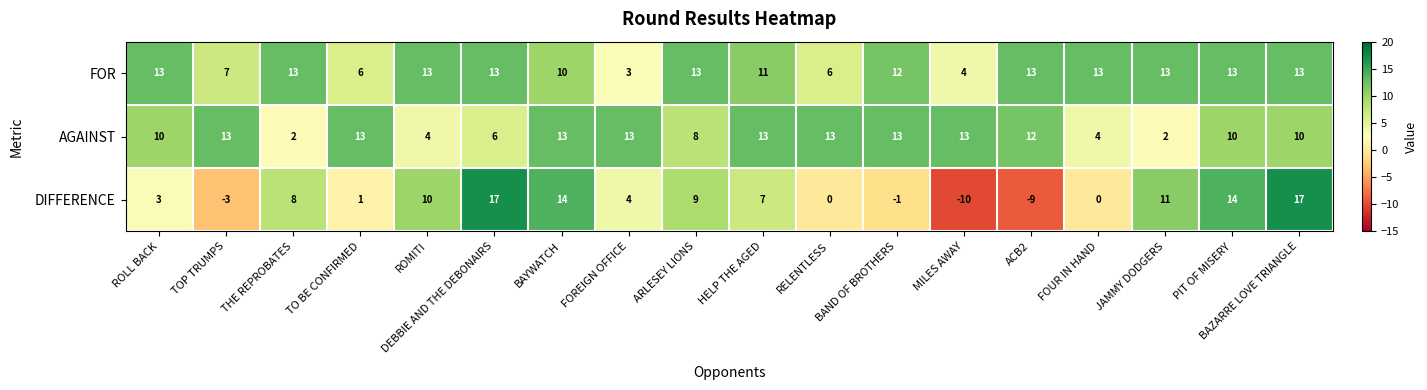

Rank the series by their average value, from lowest to highest.

DIFFERENCE, AGAINST, FOR